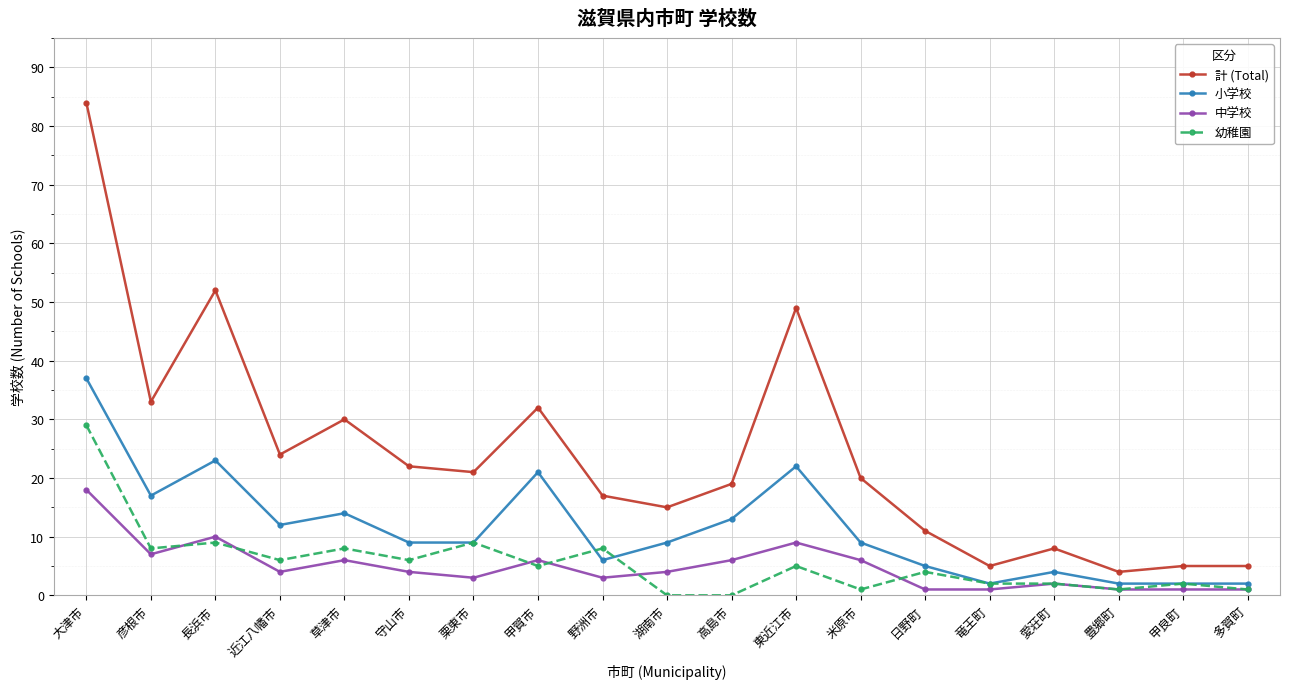

How many categories are shown in the chart?

19